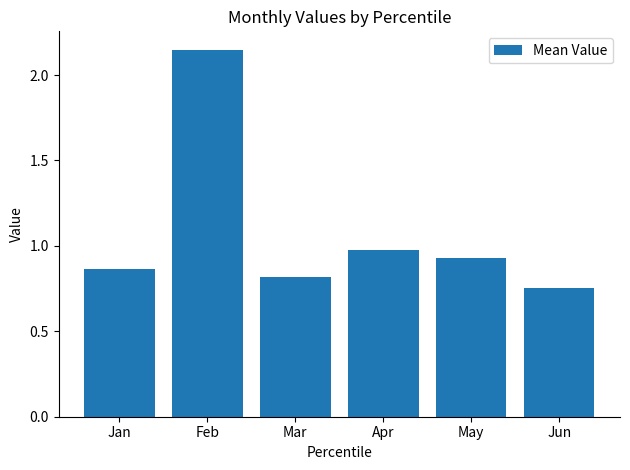

List the labels in order of value, largest first.

Feb, Apr, May, Jan, Mar, Jun